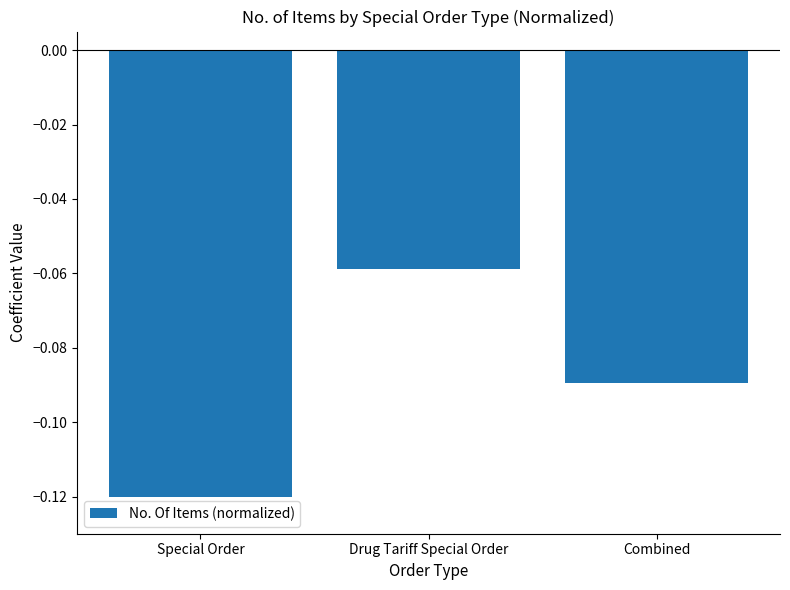

Between Drug Tariff Special Order and Combined, which is larger?

Drug Tariff Special Order